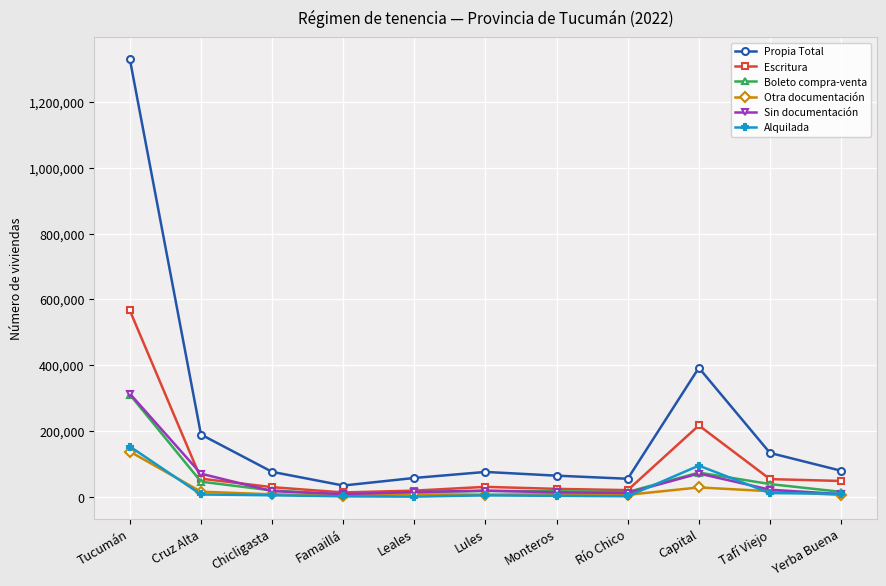

Does the chart display data point markers on the line(s)?

Yes